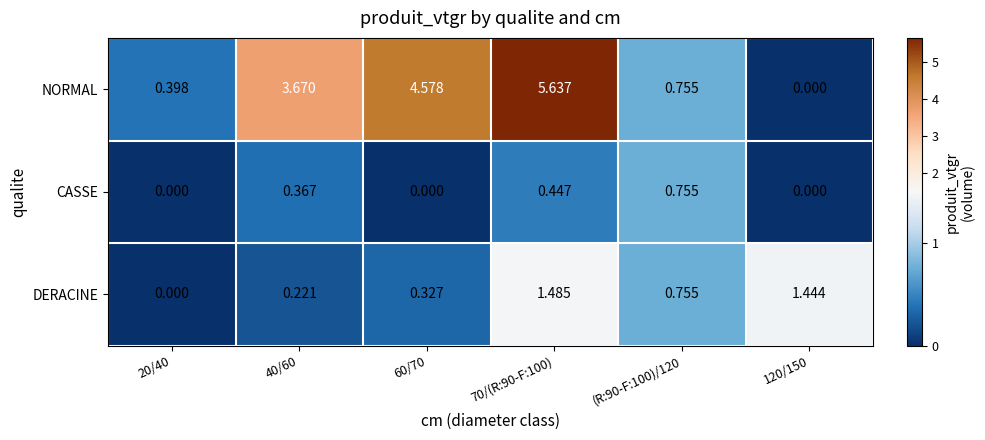

Is the value of DERACINE at (R:90-F:100)/120 greater than the value of CASSE at 120/150?

Yes